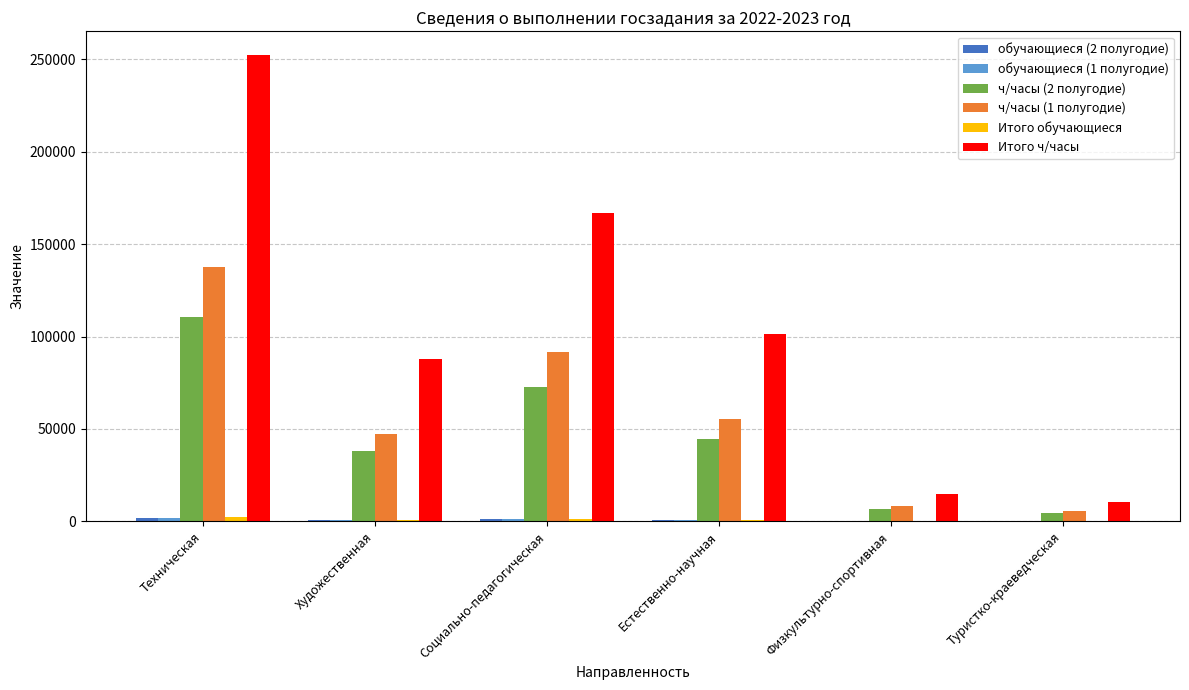

Which label corresponds to the largest value in the chart?

Техническая